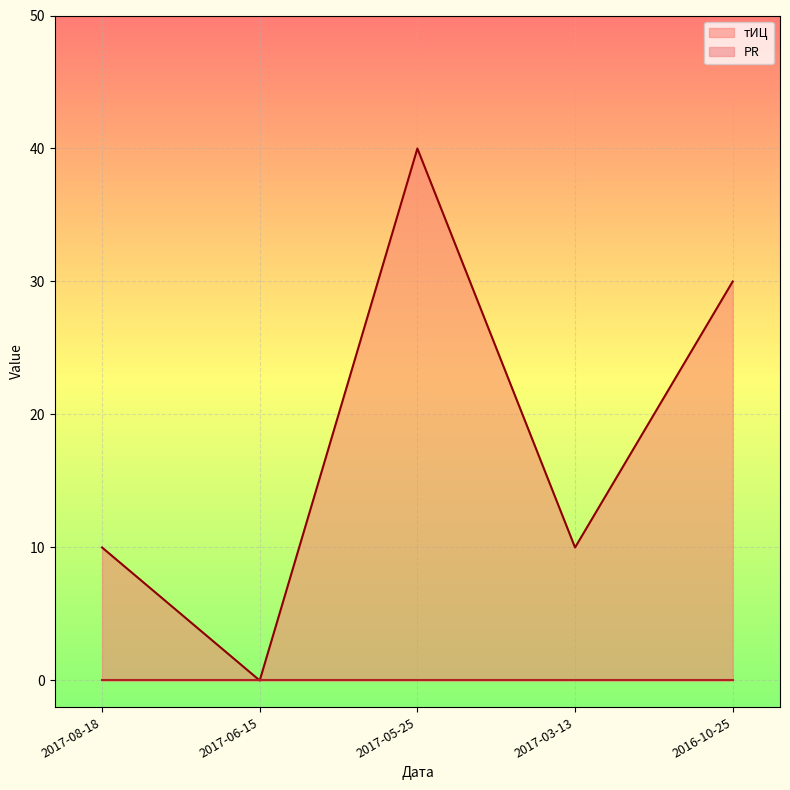

Reading left to right, extract all data points from this chart.

10	0	40	10	30